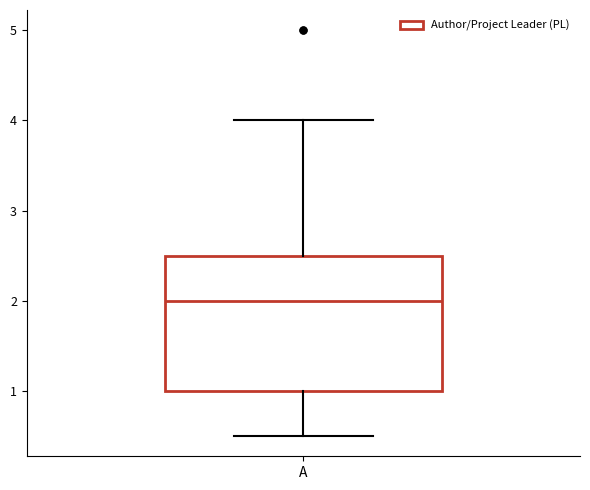

Read this box plot against the y-axis: the position of the median line, the range covered by the box, and the ends of both whiskers. The values are not printed on the chart, so give them approximately, as read against the axis.

median 2.0, box 1.0 to 2.5, whiskers 0.5 to 4.0